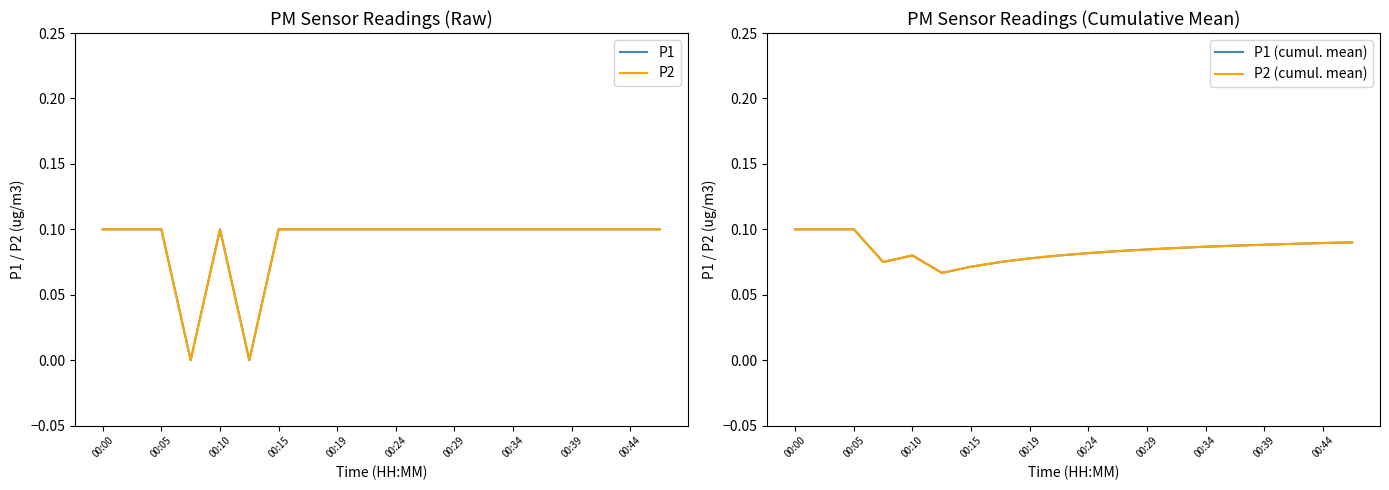

Rank the series by their maximum value, from lowest to highest.

P1, P2, P1 (cumul. mean), P2 (cumul. mean)